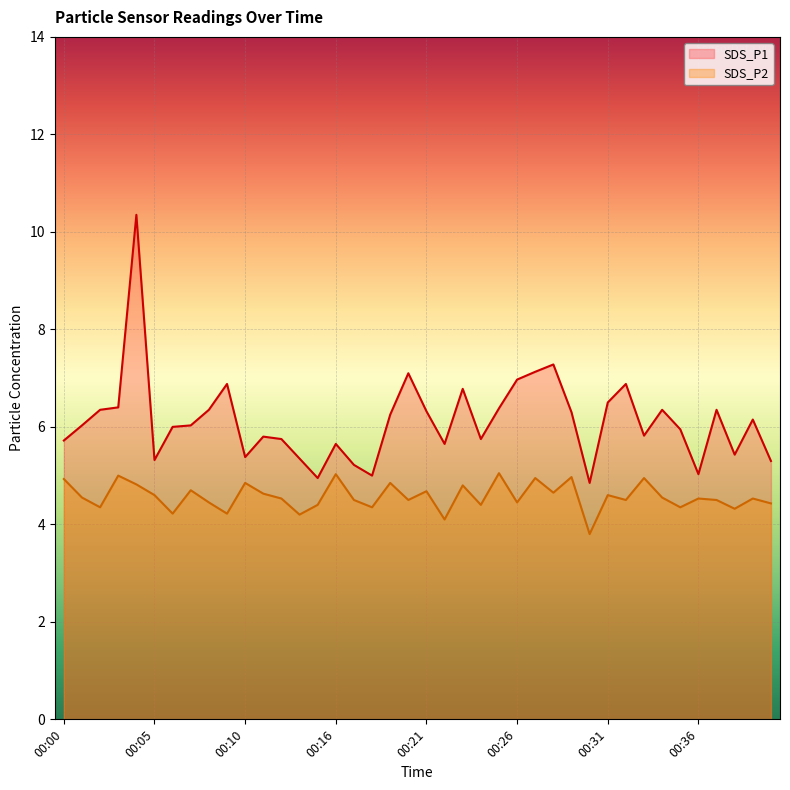

What is the maximum value shown in the chart?

10.3